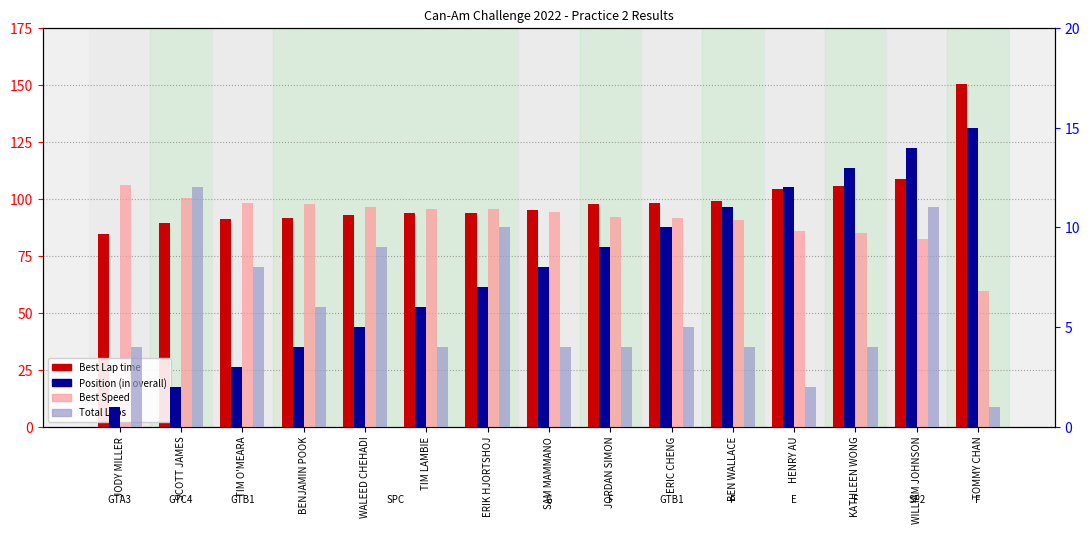

What is the difference between the Best Speed values at HENRY AU and ERIK HJORTSHOJ?

9.6